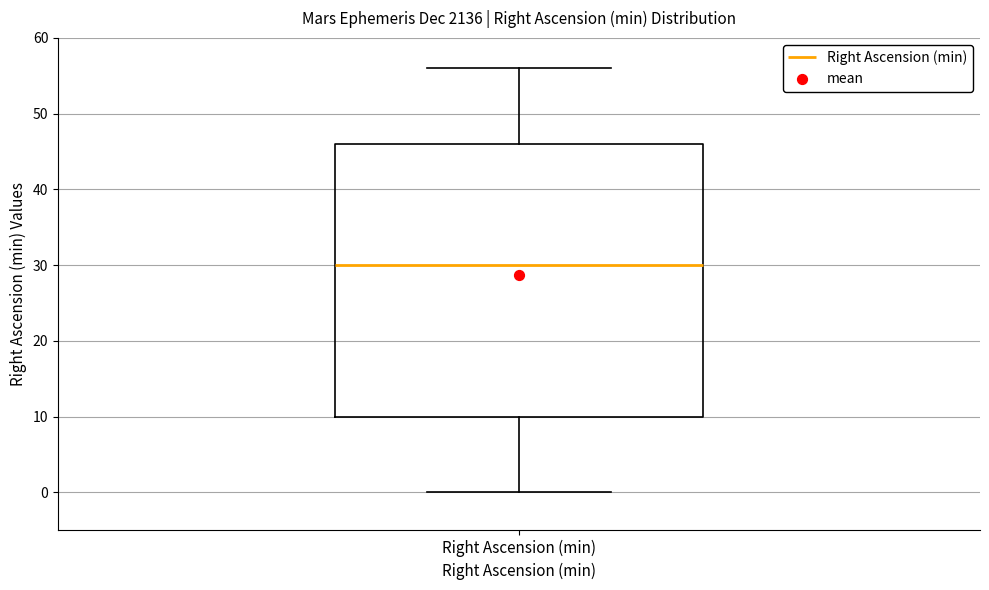

Where does the lower whisker of the box for Right Ascension (min) end on the y-axis? The values are not printed on the chart, so give them approximately, as read against the axis.

0